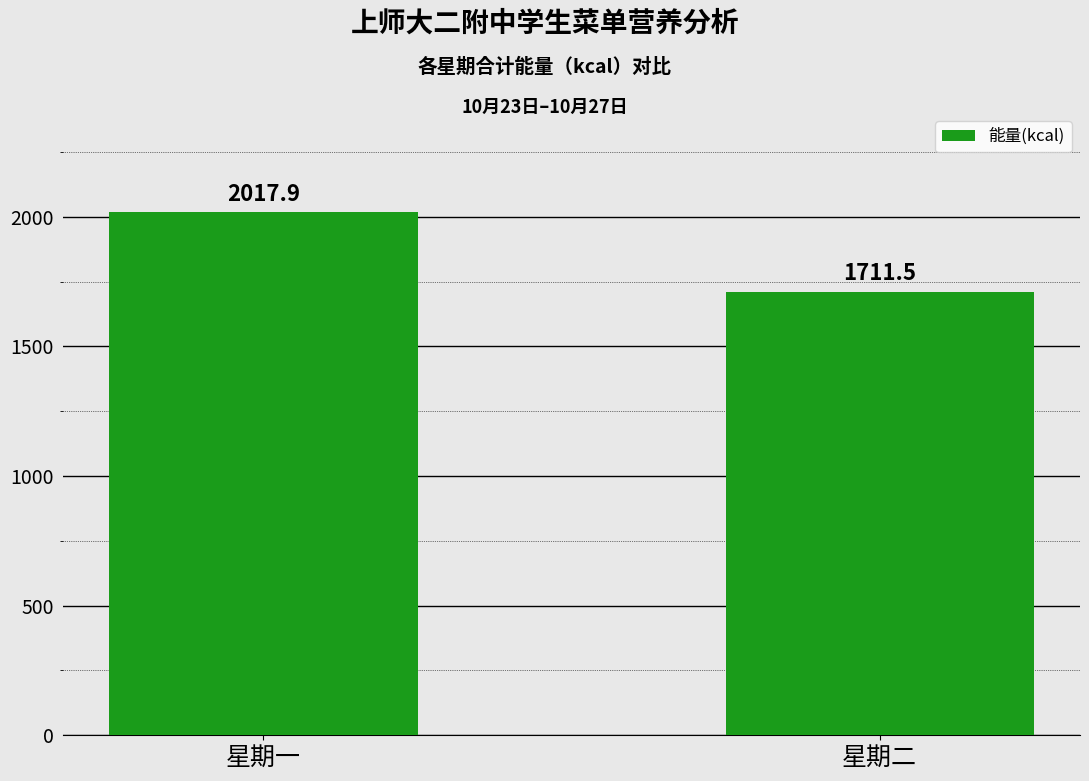

At which label does the data first exceed 2017?

星期一